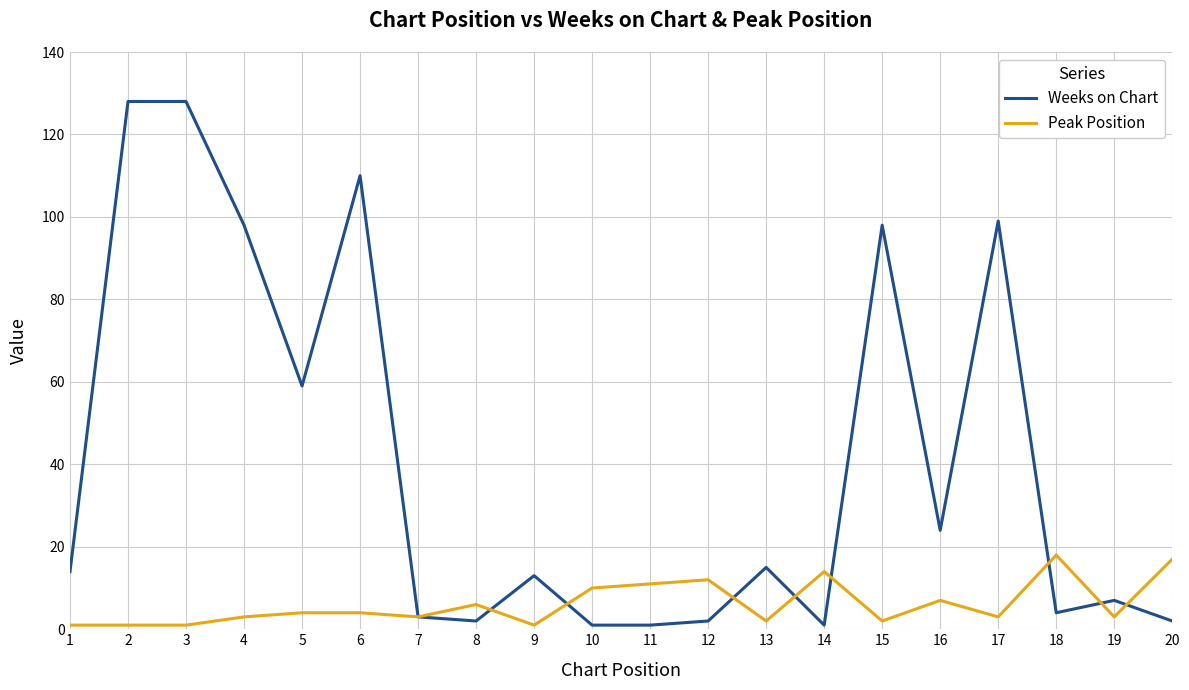

Rank the series by their maximum value, from highest to lowest.

Weeks on Chart, Peak Position